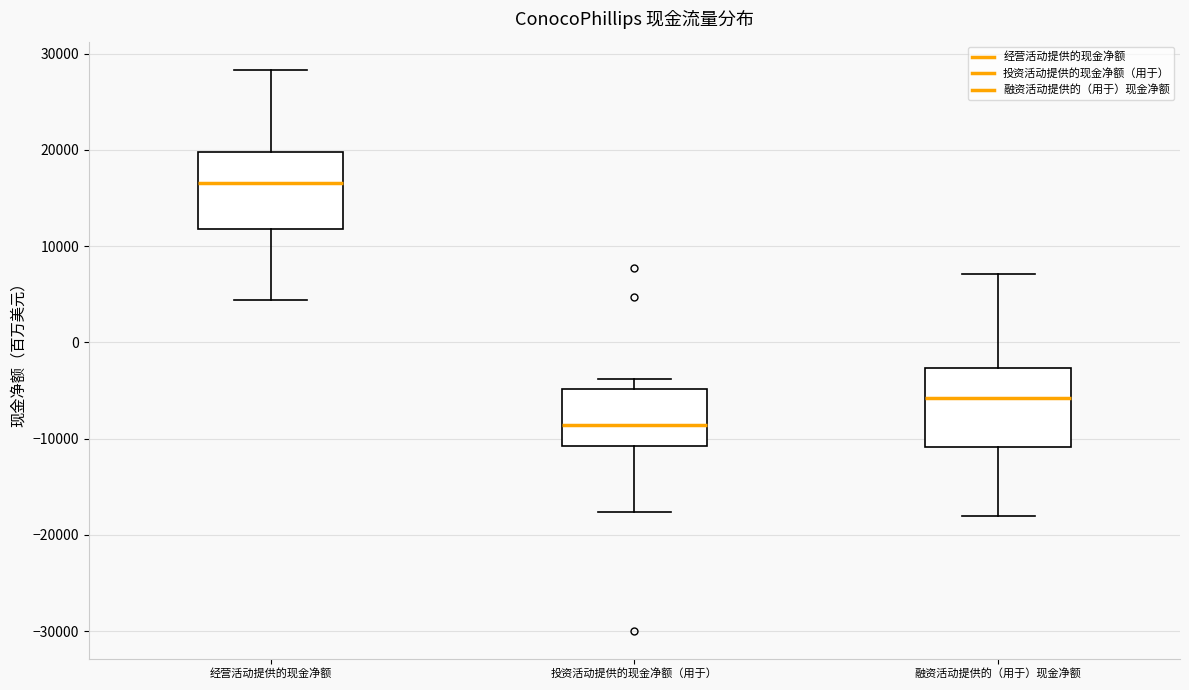

Reading left to right, transcribe this box plot: for each box, give where its median line is, the range the box spans, and where its two whiskers end, as read against the y-axis. The values are not printed on the chart, so give them approximately, as read against the axis.

经营活动提供的现金净额: median 17000, box 12000 to 20000, whiskers 4000 to 28000
投资活动提供的现金净额（用于）: median -9000, box -11000 to -5000, whiskers -18000 to -4000
融资活动提供的（用于）现金净额: median -6000, box -11000 to -3000, whiskers -18000 to 7000